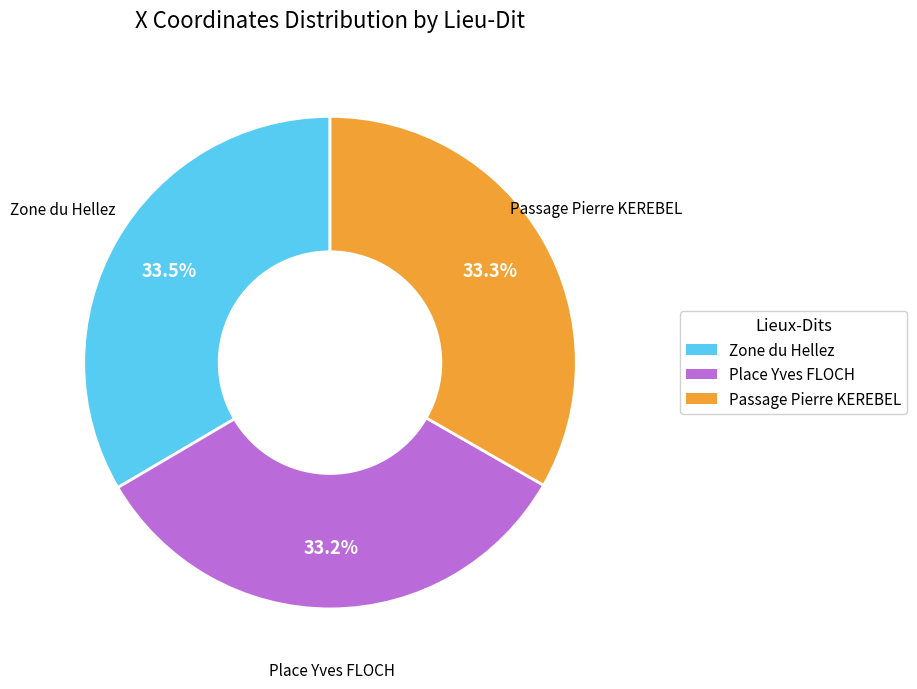

What percentage is the Place Yves FLOCH slice, to the nearest percent?

33%